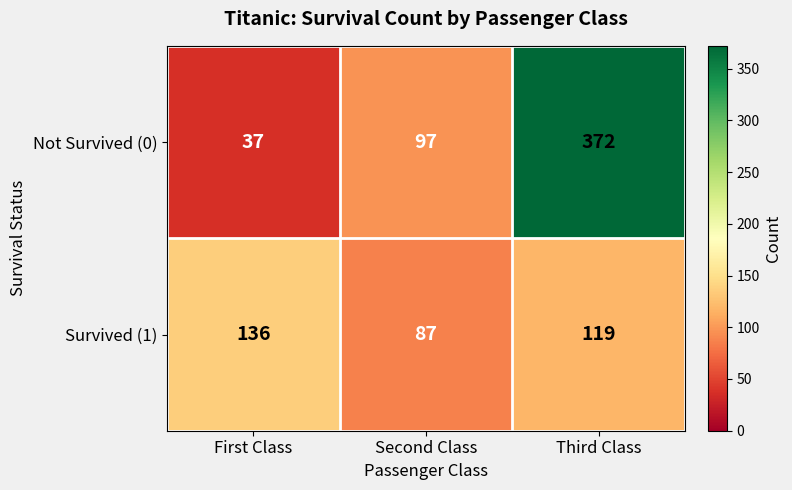

Rank the series by their maximum value, from highest to lowest.

Not Survived (0), Survived (1)